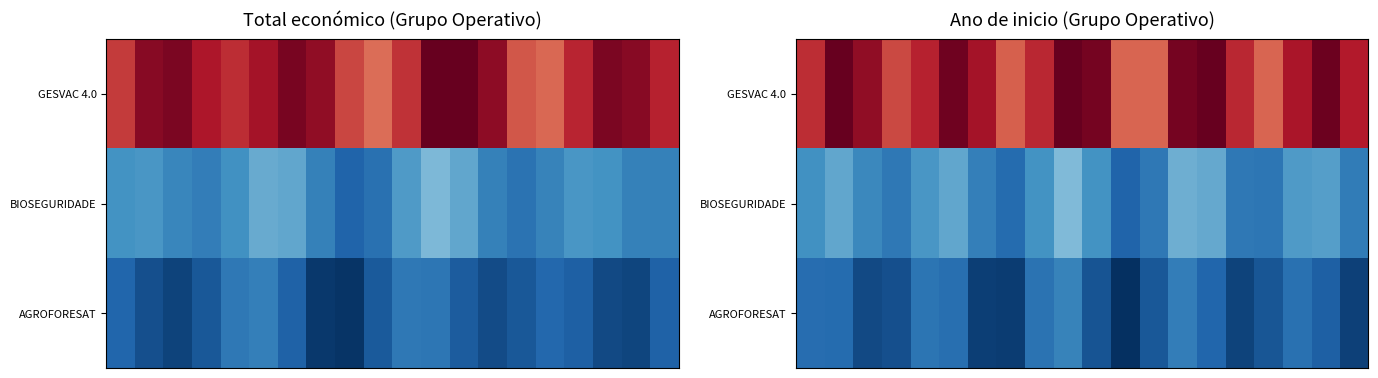

What is the maximum value shown in the chart?

5763942.2